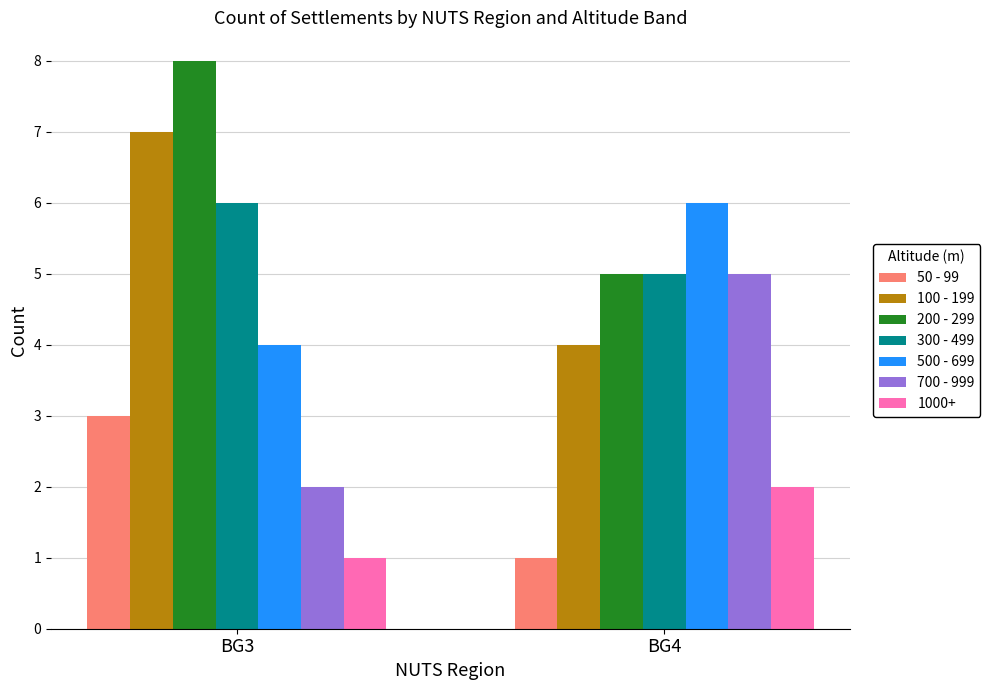

How many groups of bars are there?

2